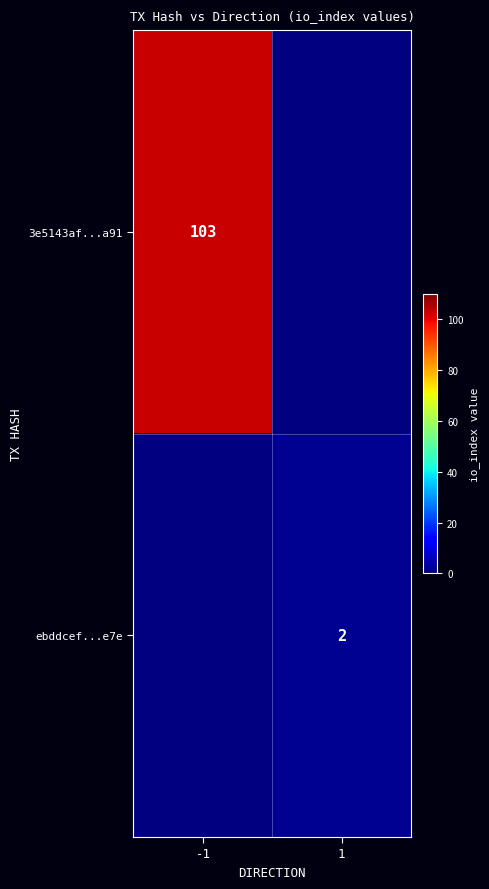

True or false: ebddcef...e7e has a value of 4 at 1.

False